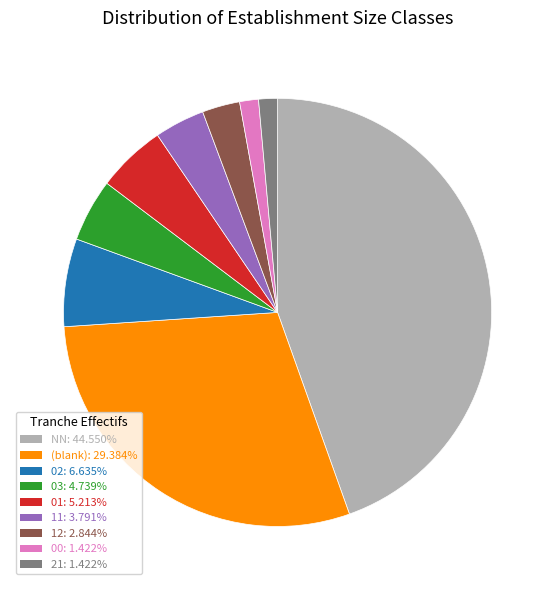

Does any single category account for the majority?

No